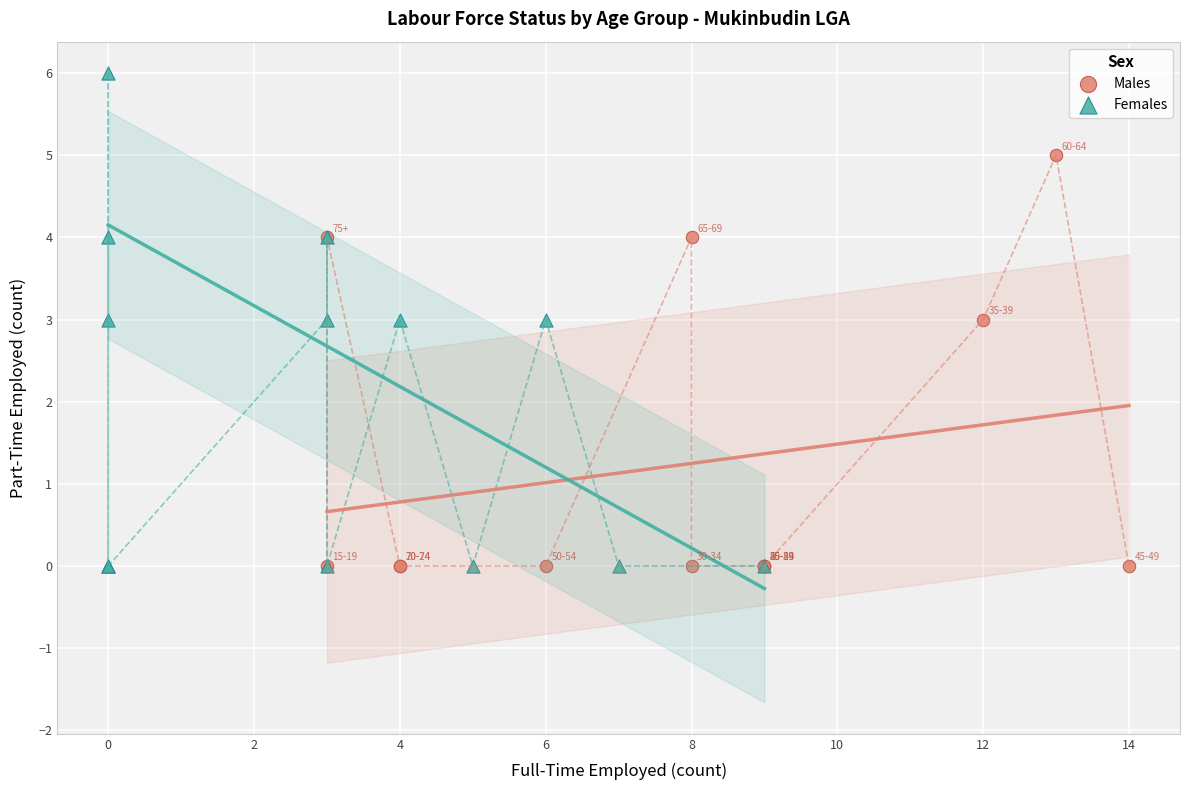

Which series reaches the maximum Y coordinate?

Females